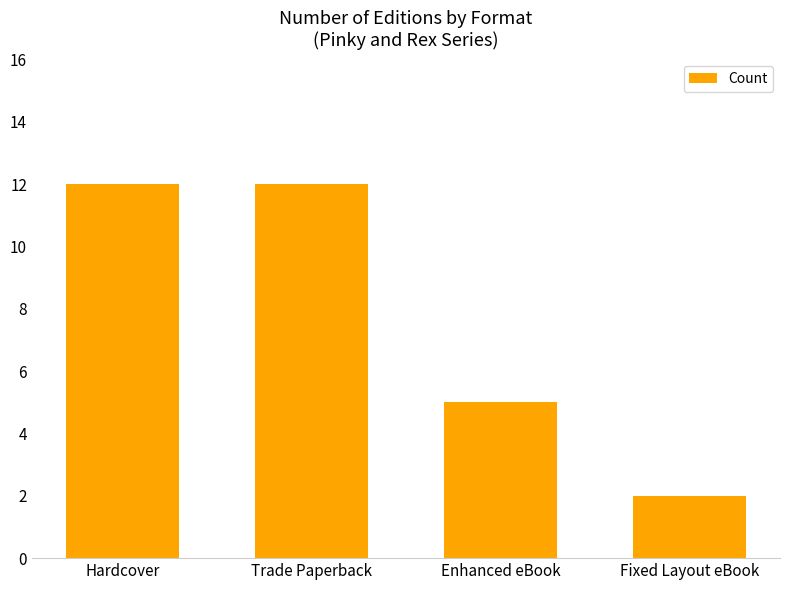

Is it true that the value at Fixed Layout eBook is 2?

True